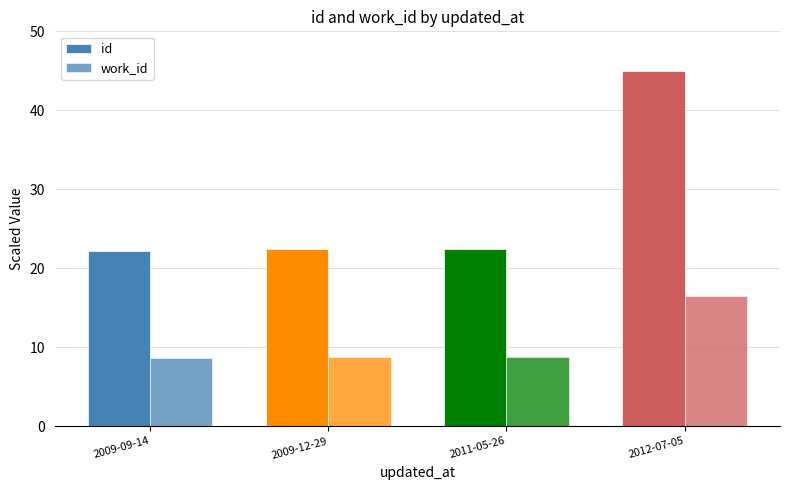

List the labels in order of id value, largest first.

2012-07-05, 2011-05-26, 2009-12-29, 2009-09-14